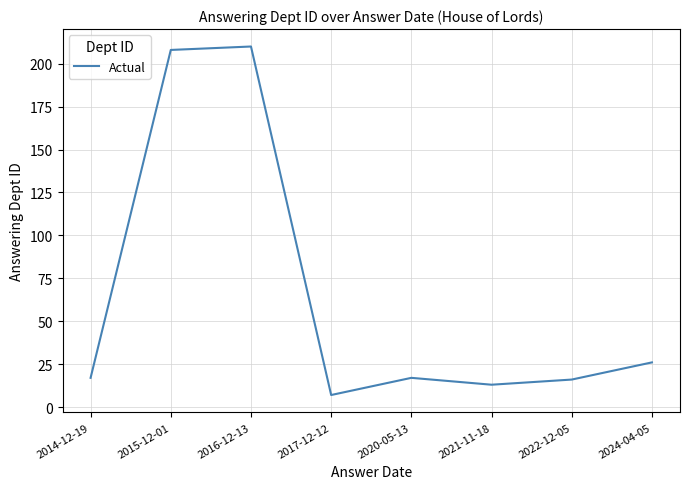

What is the ratio of the value at 2024-04-05 to the value at 2016-12-13?

0.1